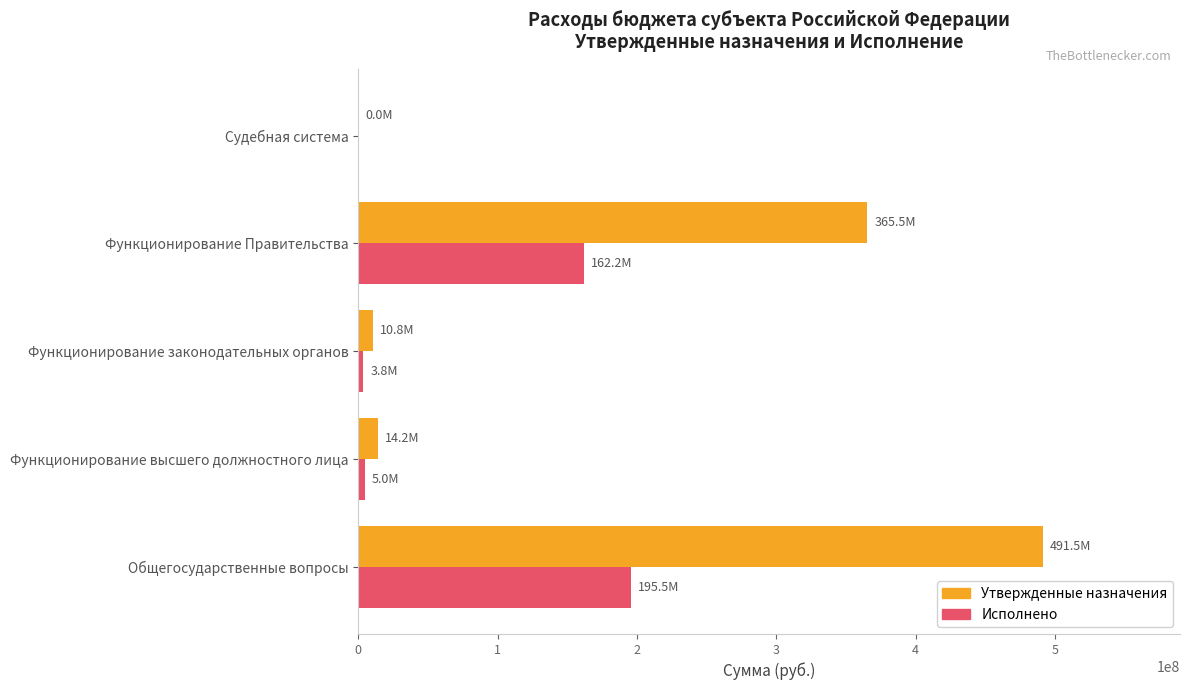

Where is Утвержденные назначения nearest to the value 245764941?

Функционирование Правительства